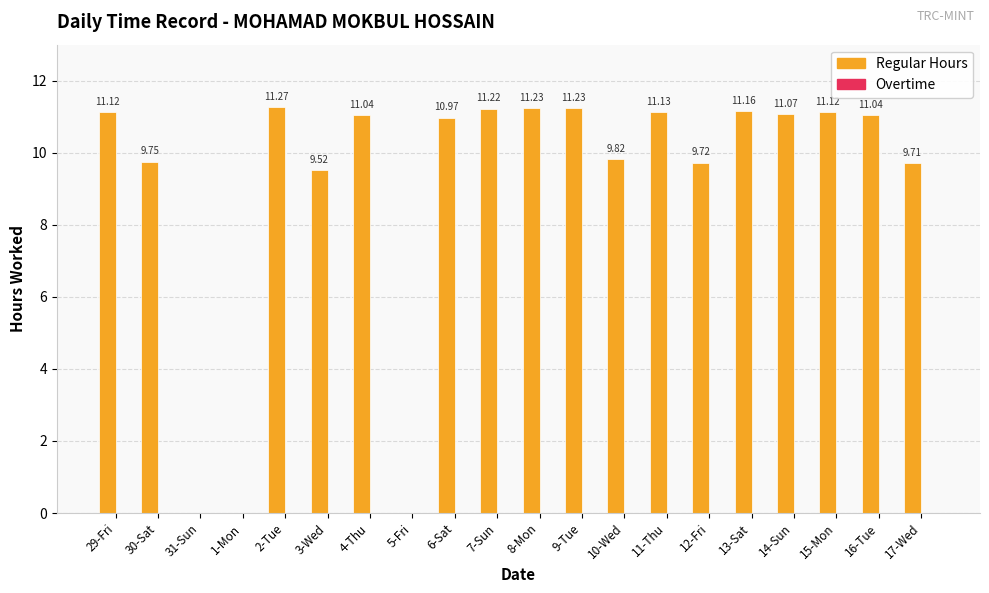

Are the bars horizontal?

No